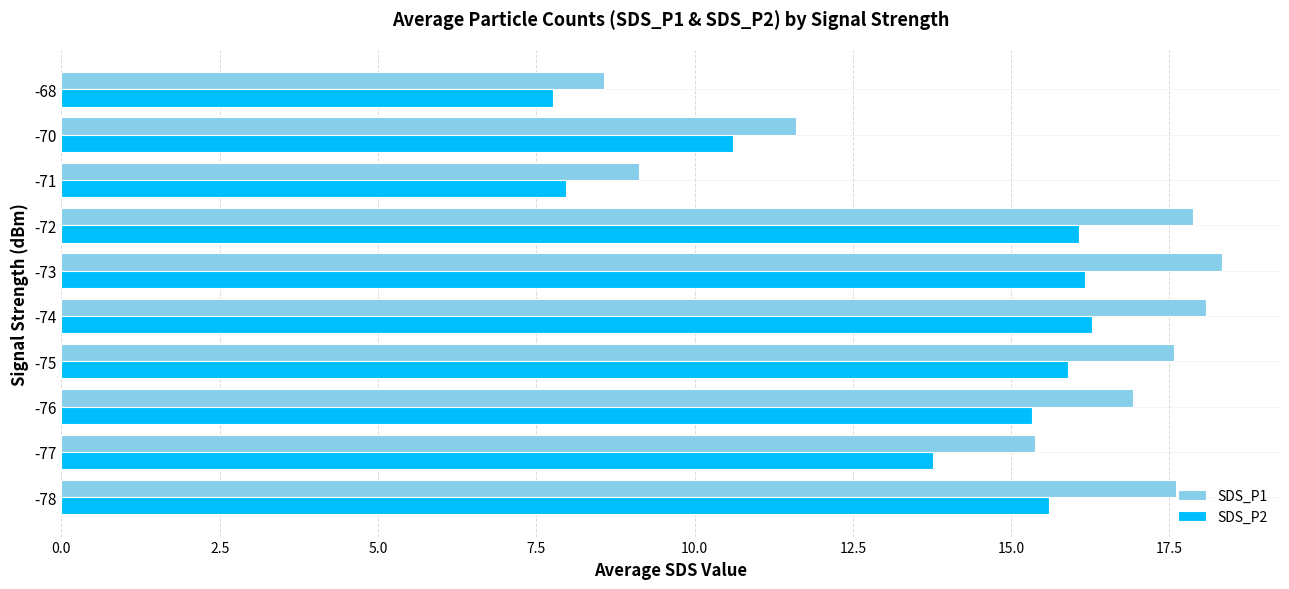

Where is SDS_P2 nearest to the value 12?

-70